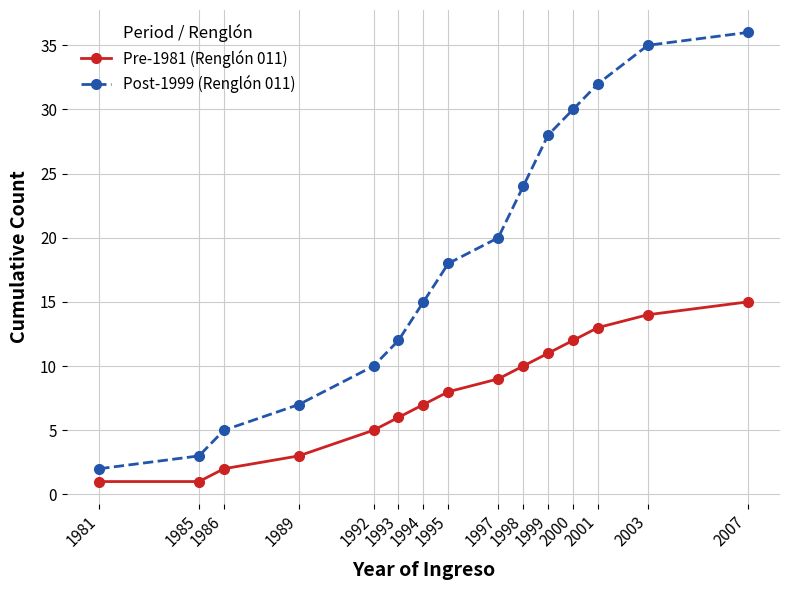

How many lines are shown in the chart?

2